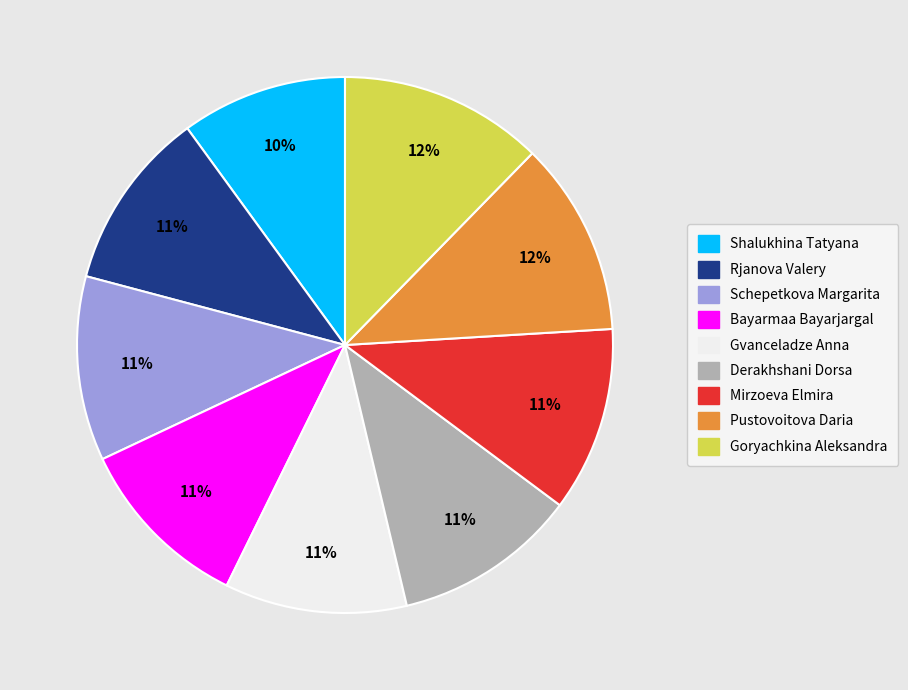

Is the sum of Goryachkina Aleksandra and Gvanceladze Anna greater than half?

No